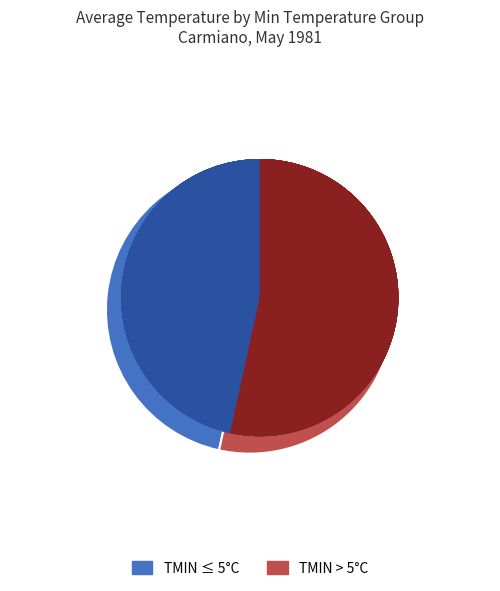

Does 3 represent more than half of the total?

No